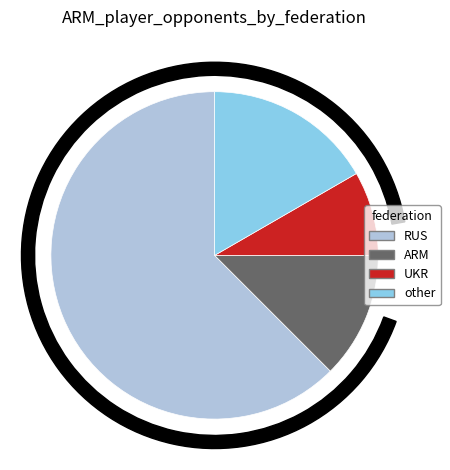

How many segments does this pie chart have?

4